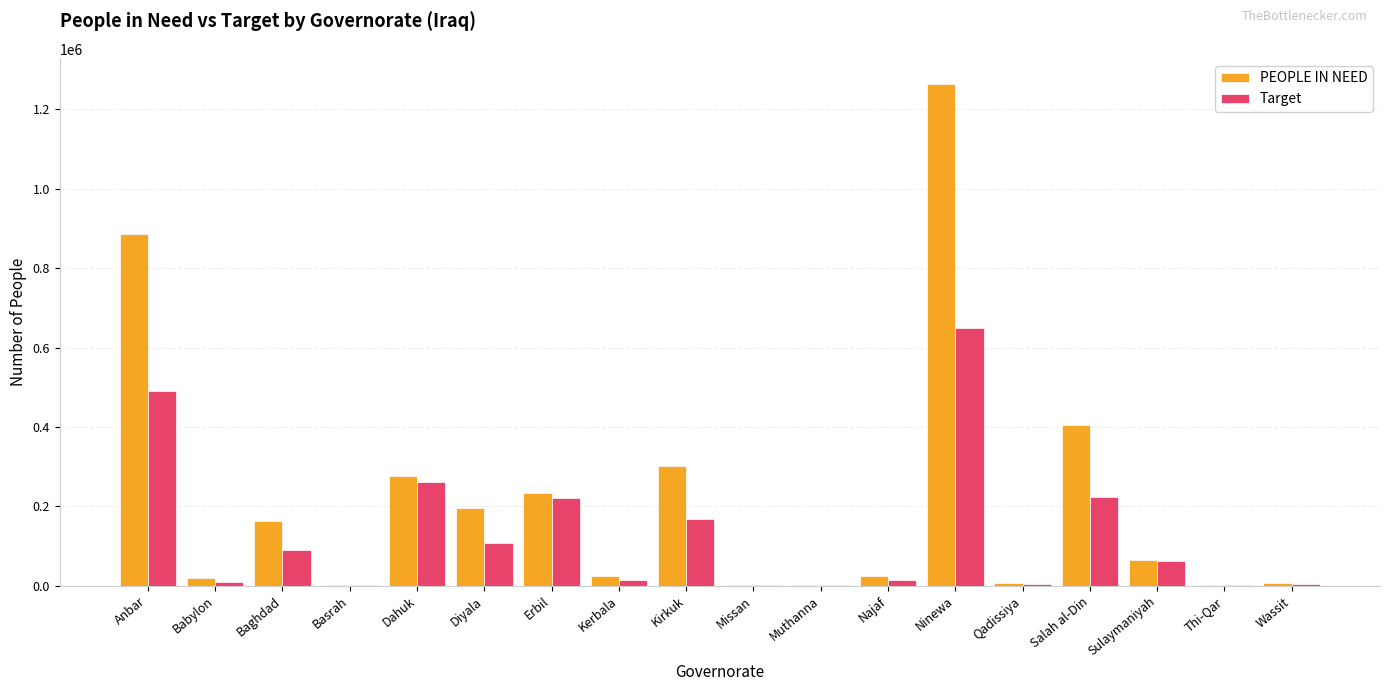

Where is PEOPLE IN NEED nearest to the value 632784?

Salah al-Din